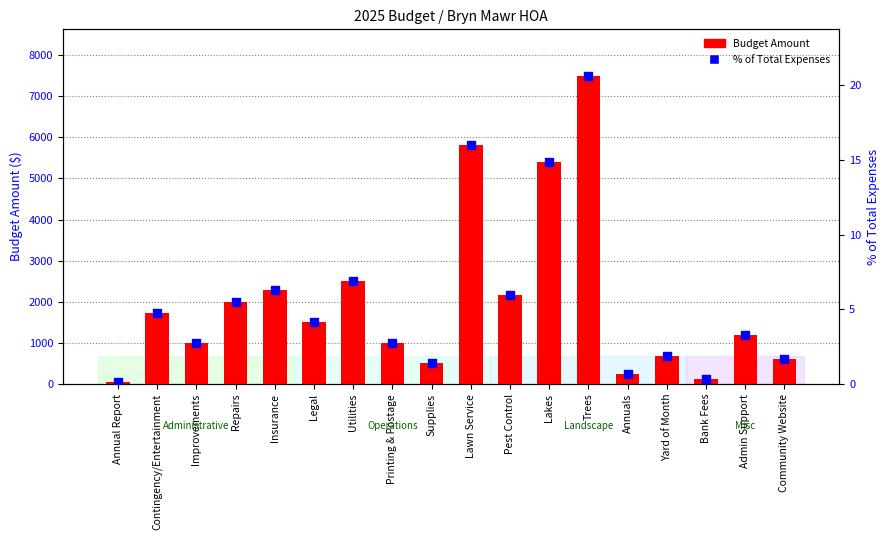

What are all the series names shown in the legend?

Budget Amount, % of Total Expenses